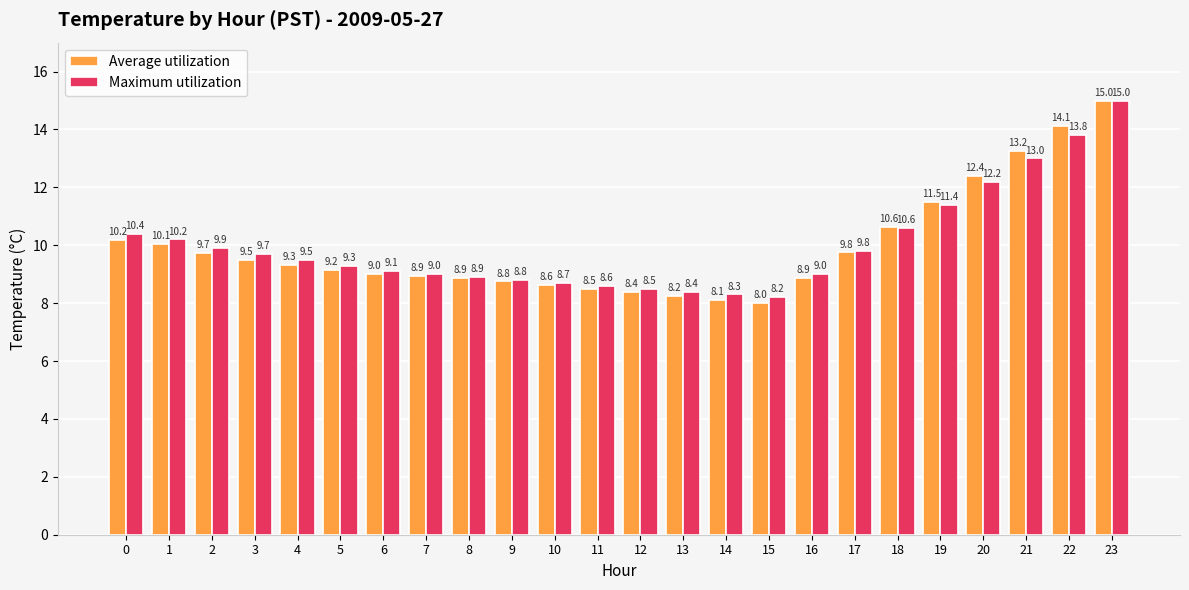

The Average utilization series shows 5.3 at 23. True or false?

False